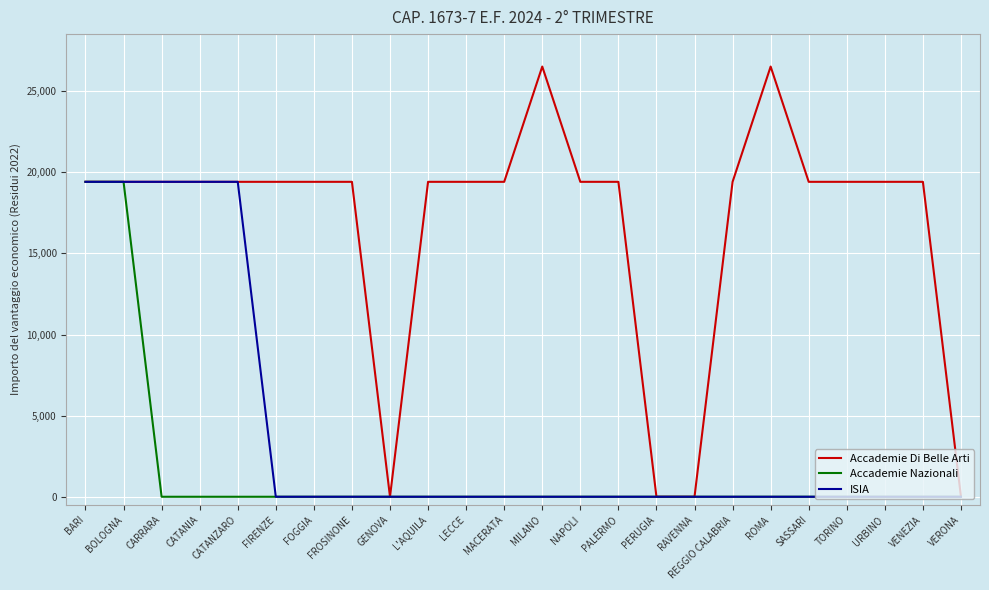

What is the difference between the Accademie Di Belle Arti values at MILANO and CATANIA?

7105